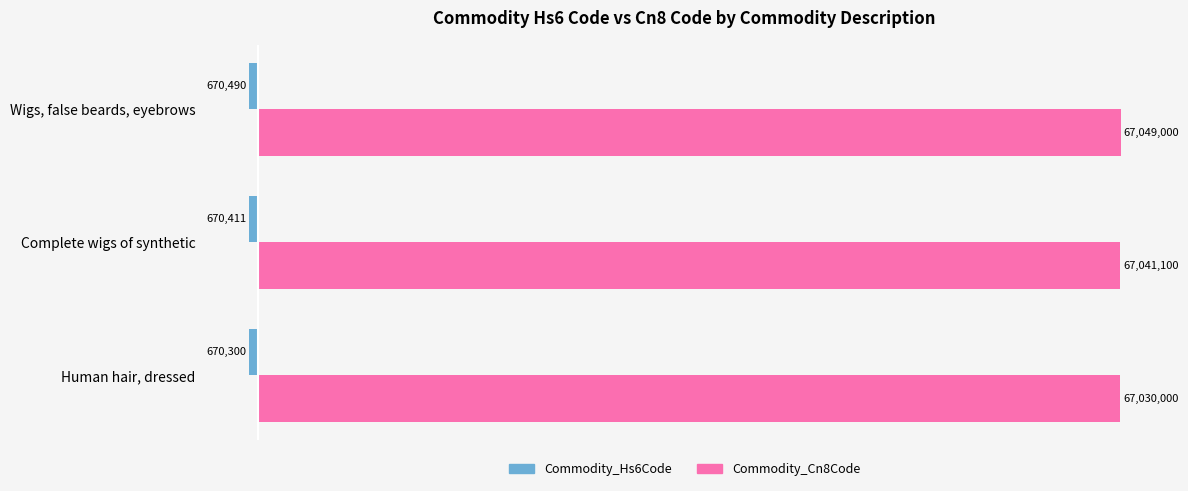

At which category is the sum across all series the highest?

Wigs, false beards, eyebrows